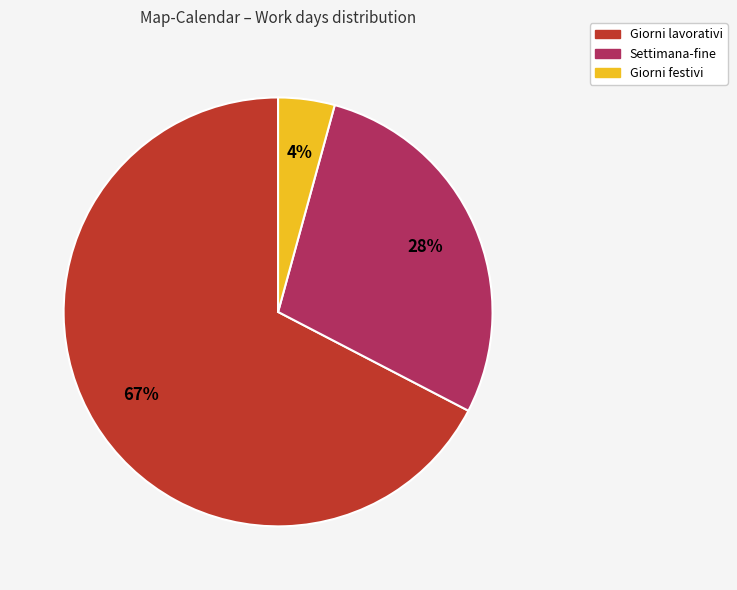

Which category has the smallest portion of the pie?

Giorni festivi